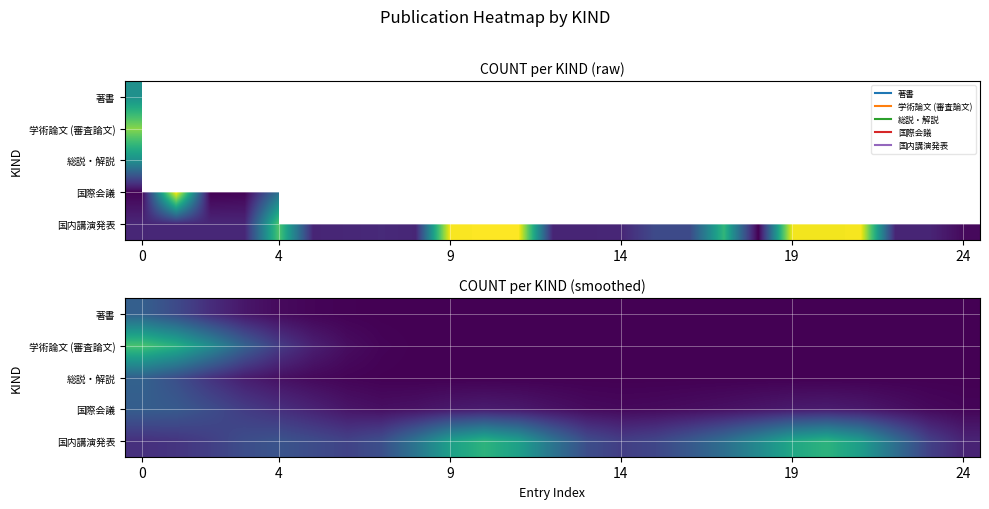

Which series has the largest total across all categories?

国内講演発表